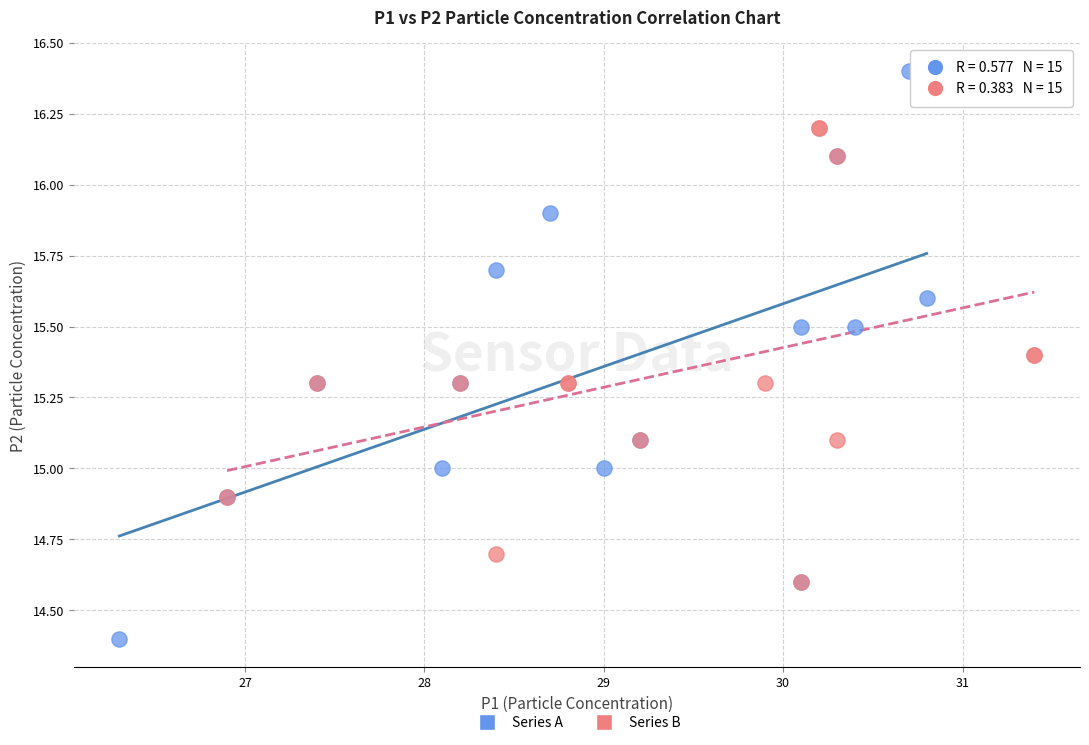

Which series reaches the minimum Y coordinate?

Series A